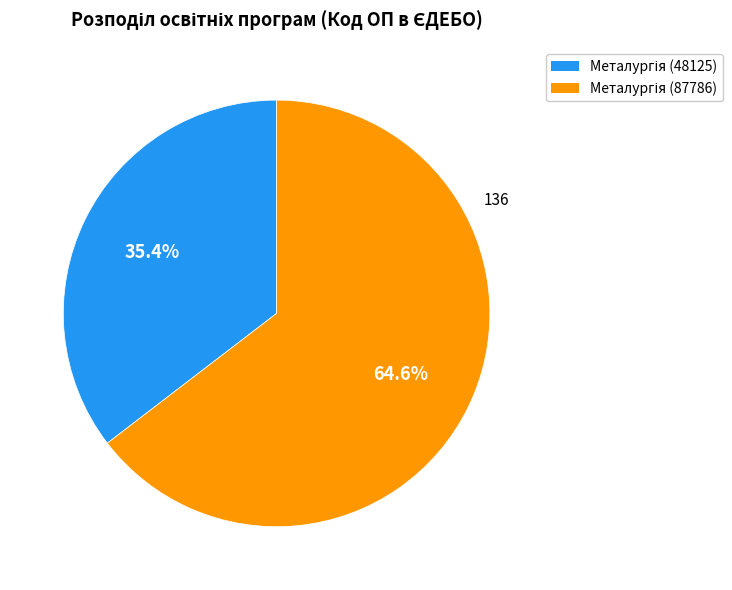

To the nearest percent, what is the difference between the largest and smallest slice percentages?

29%